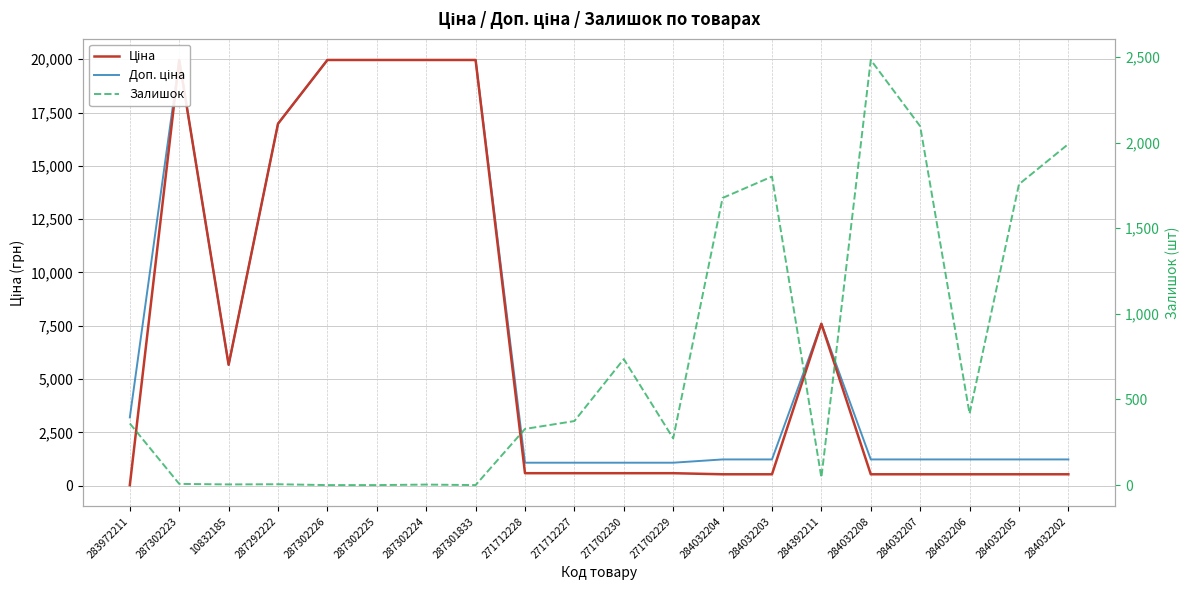

What is the total value across all series at 283972211?

3597.1